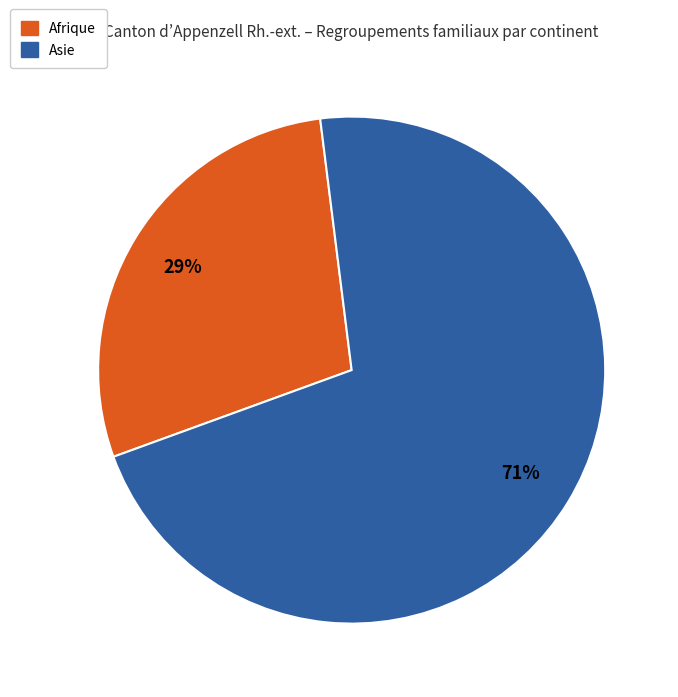

Is there a majority slice in this chart?

Yes